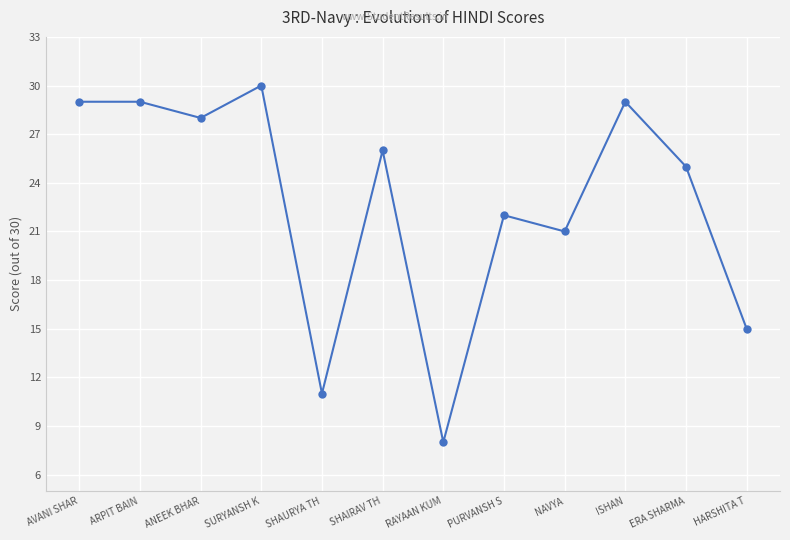

What value does the data have at SHAURYA TH?

11